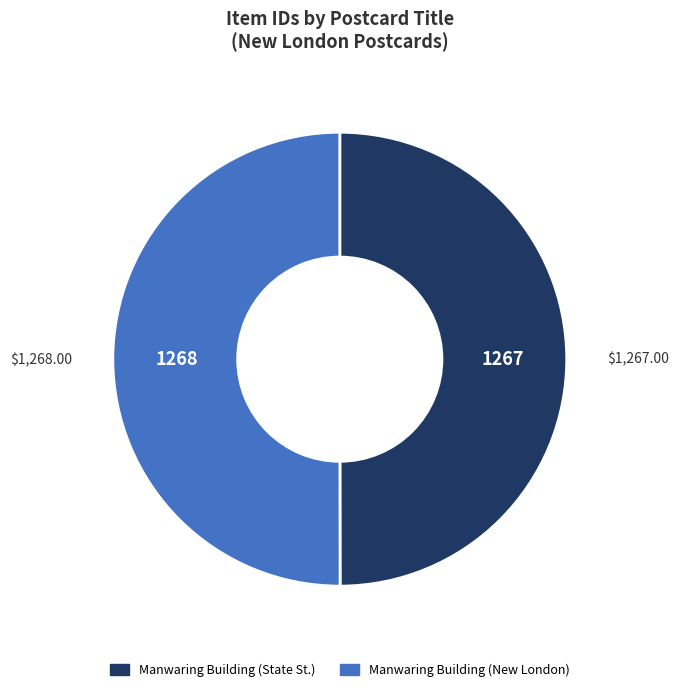

Rank the categories by value from highest to lowest.

Manwaring Building, New London, Conn/, Manwaring Building, State Street, New London